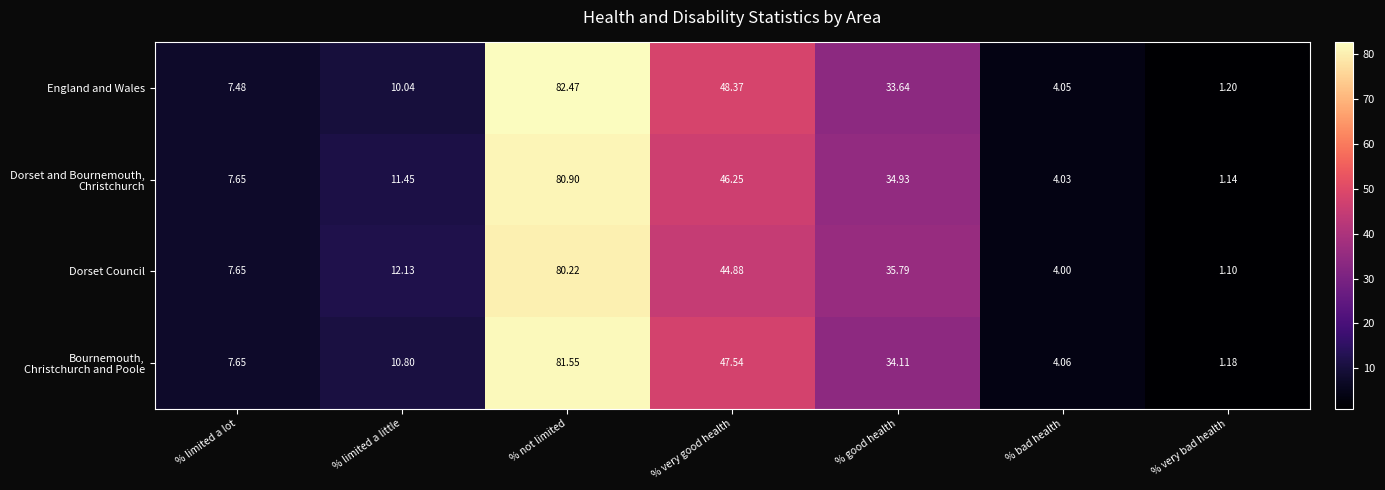

How many data points does each series have?

7